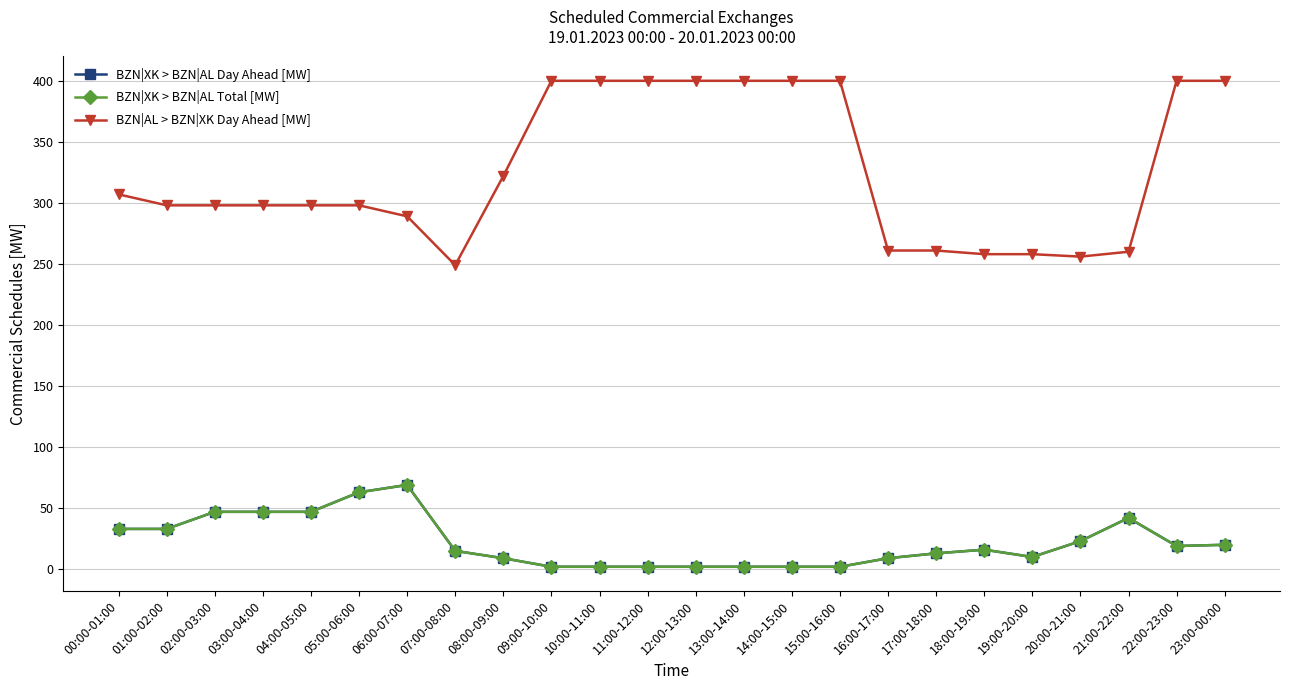

Is this an area chart (filled region under the line)?

No